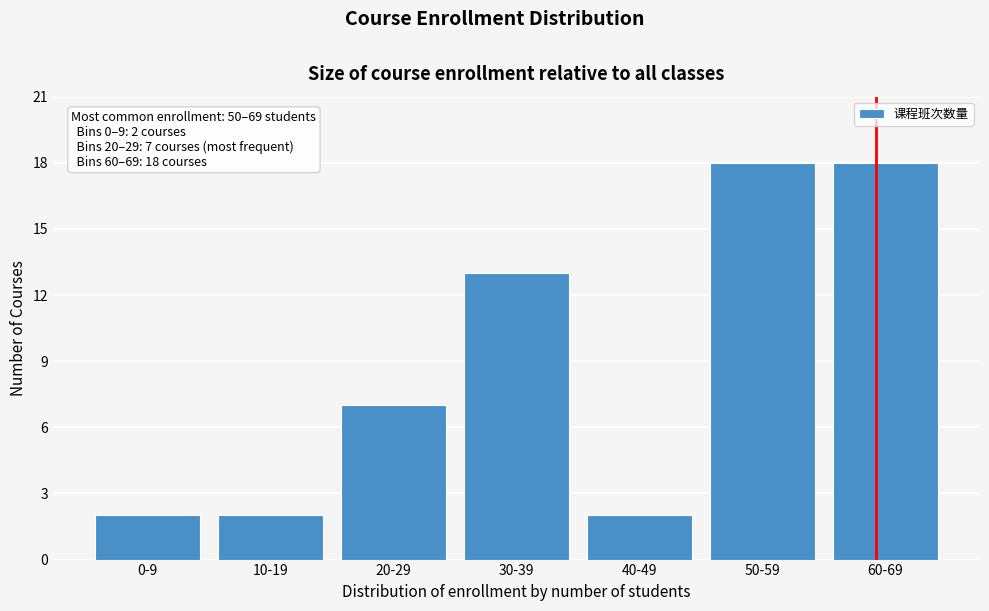

Reading left to right, what are all the values shown in this chart?

2	2	7	13	2	18	18